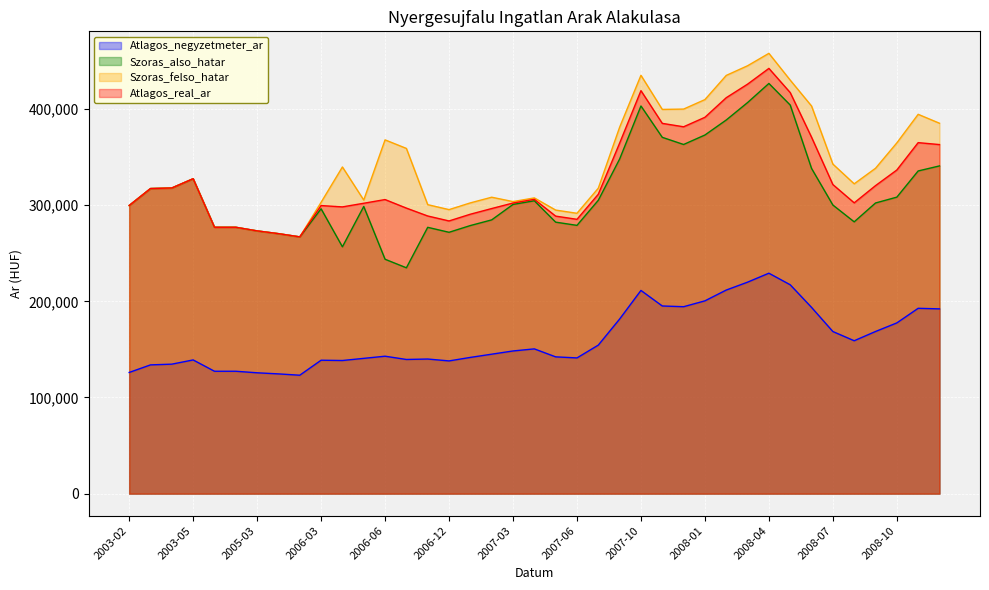

At which label does Atlagos_real_ar reach its peak?

2008-04